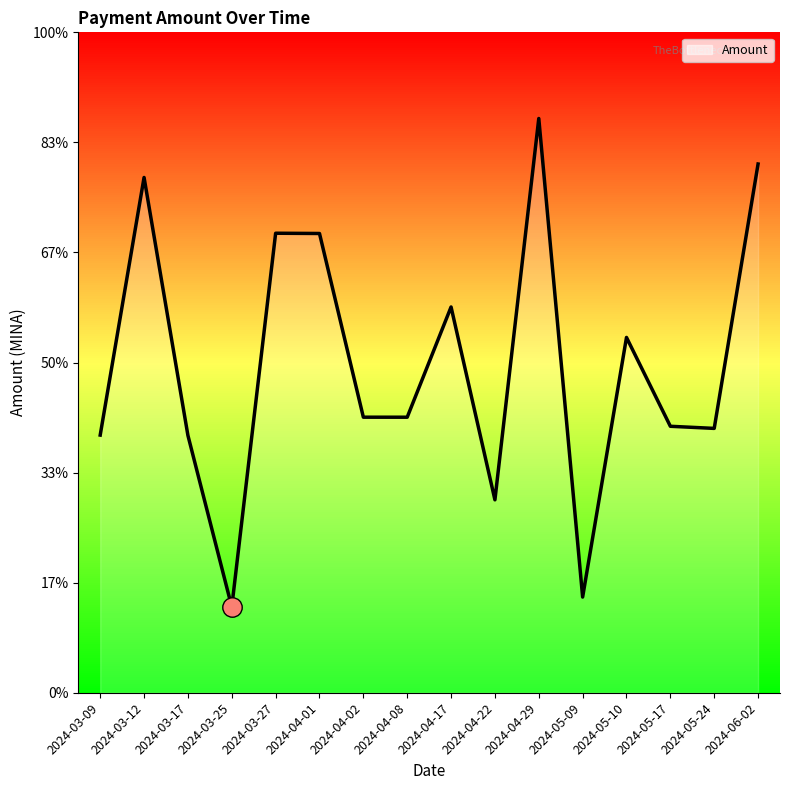

What value does the data have at 2024-04-01?

2.9